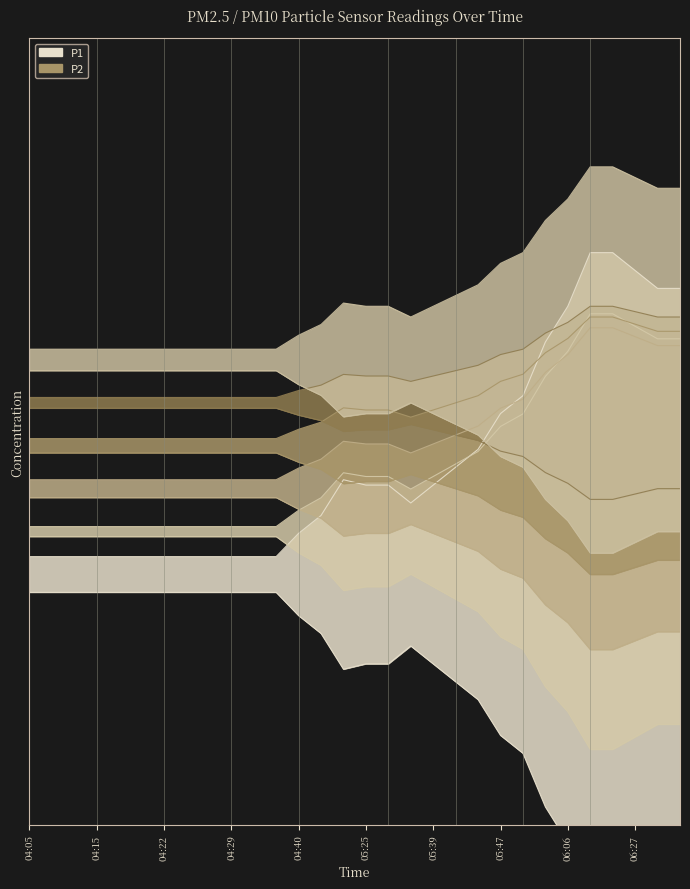

Where is the first local minimum for P2?

05:36